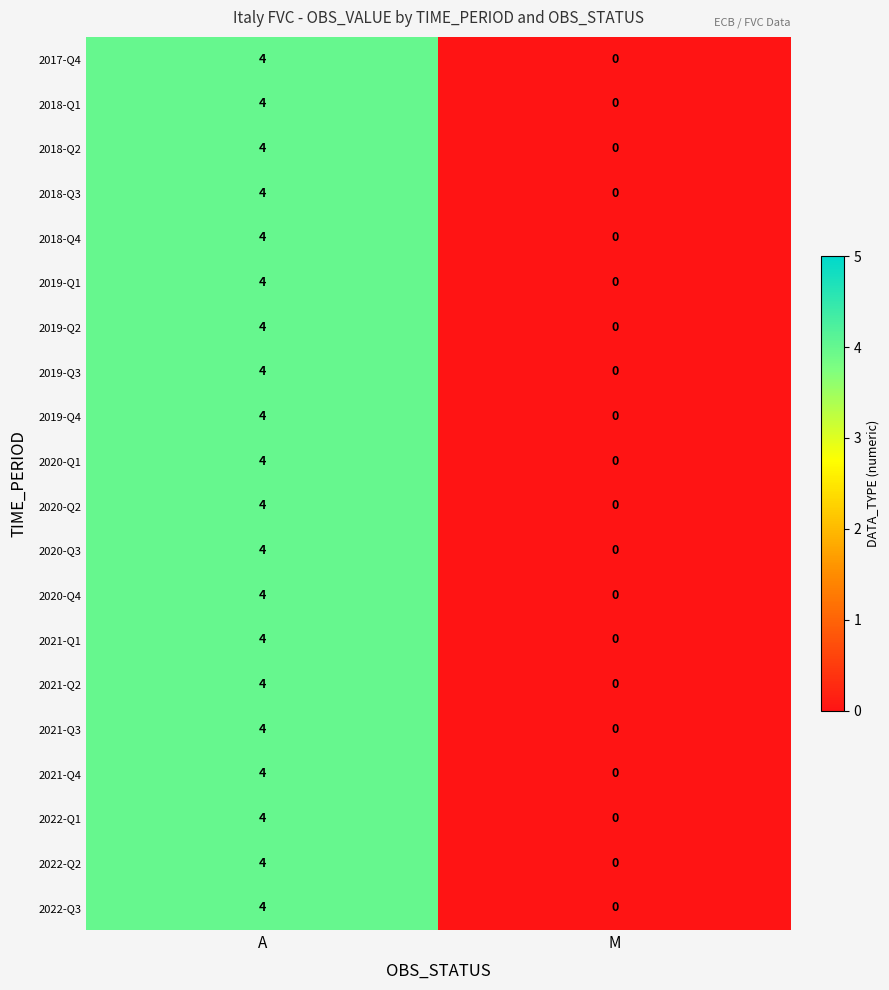

Read the 2018-Q4 value at A.

4